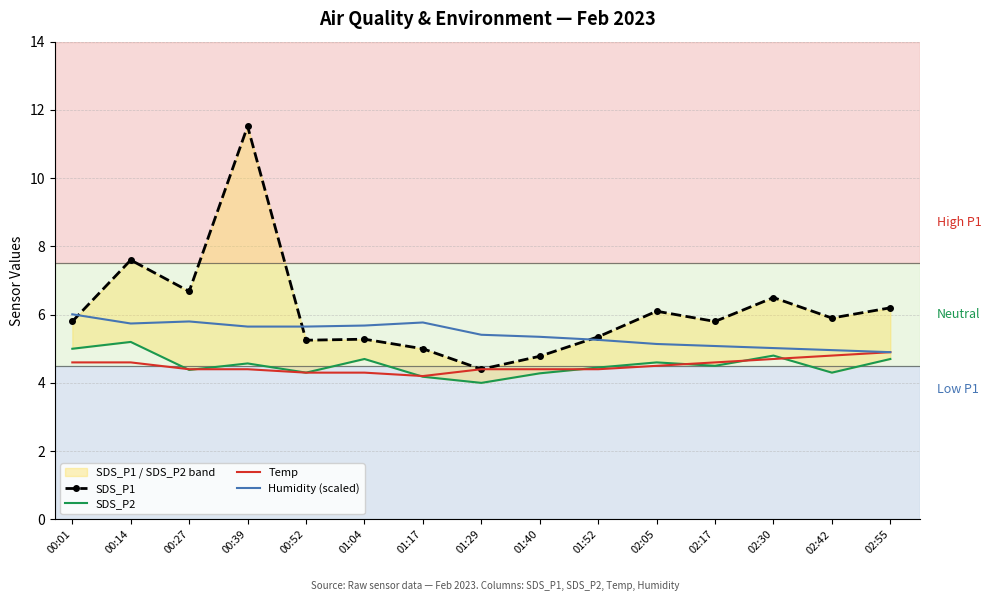

Is this an area chart (filled region under the line)?

No